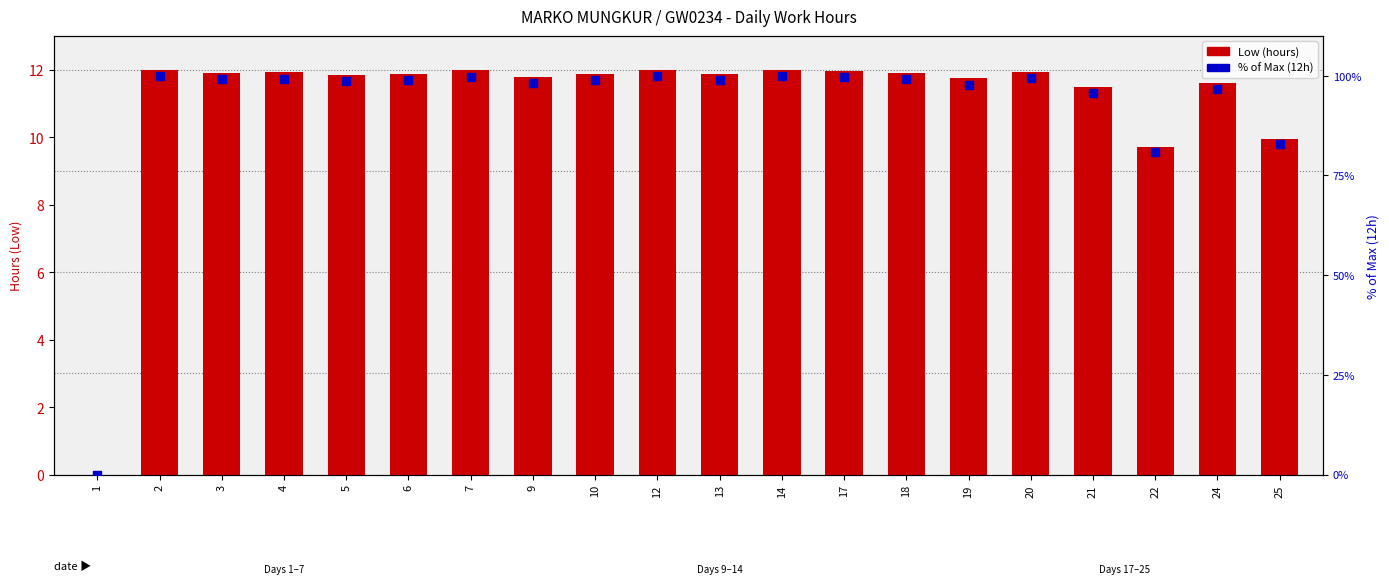

Is the value of Low (hours) at 17 greater than the value of % of Max (12h) at 24?

No